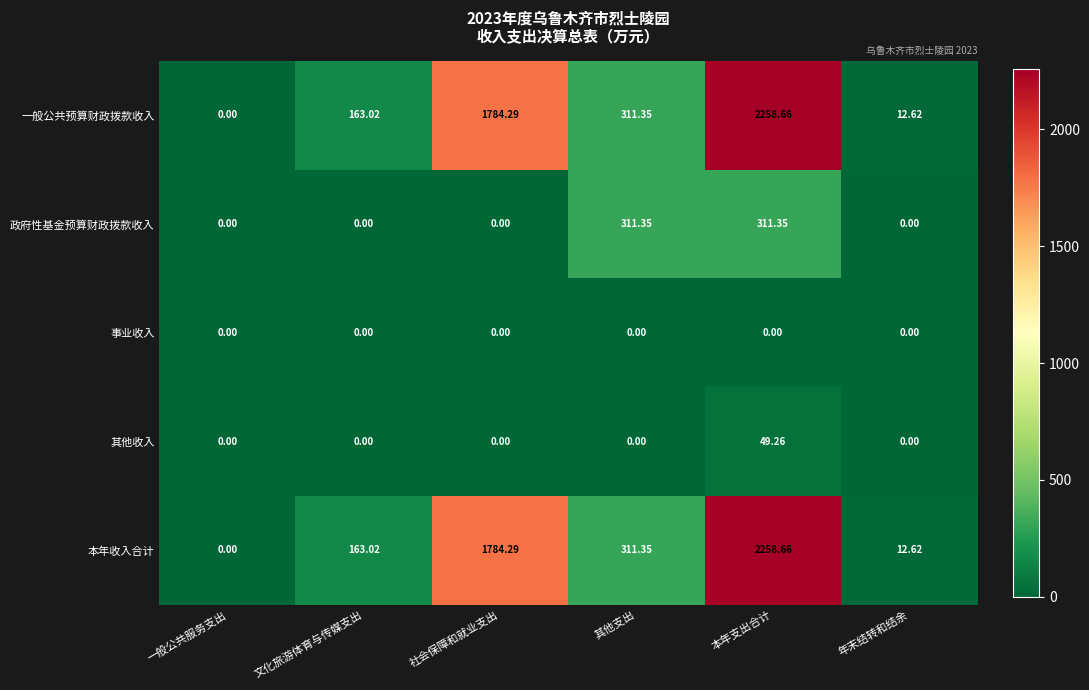

Where does the 本年收入合计 series first go above 311?

社会保障和就业支出